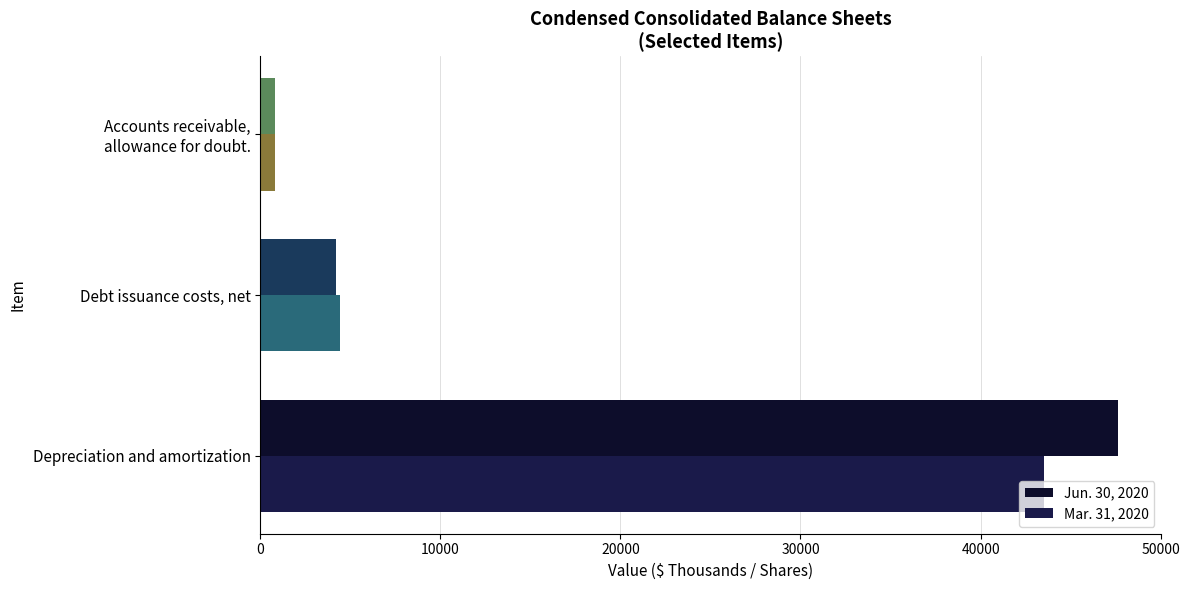

Count the number of data series in this chart.

2